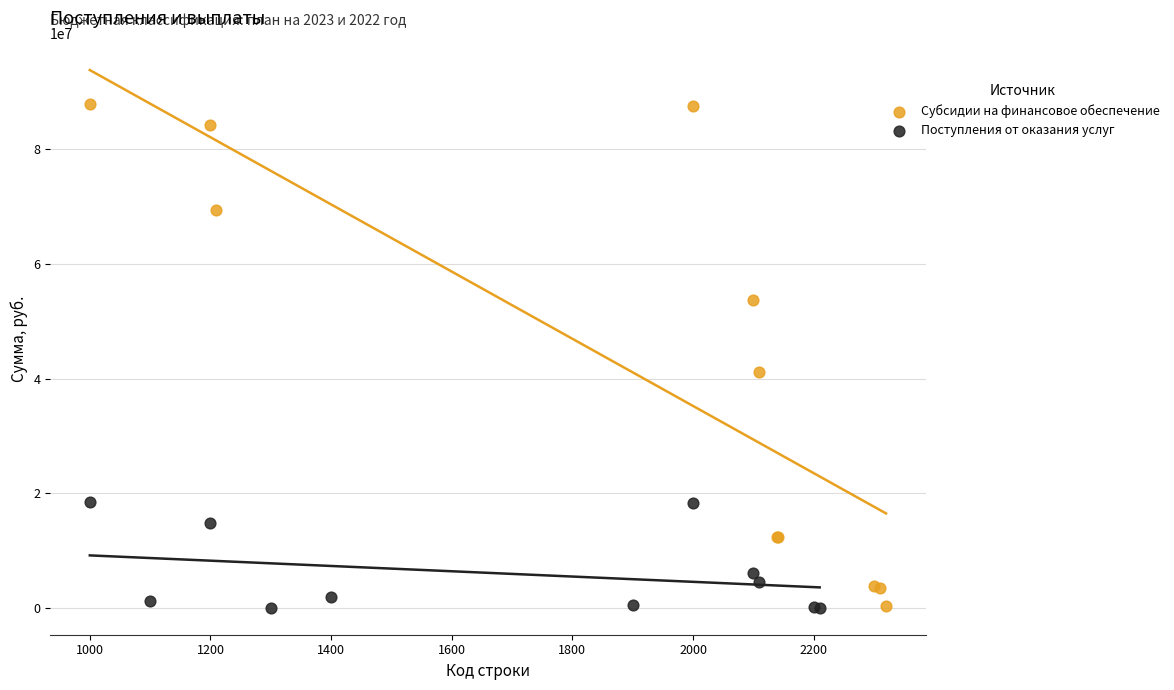

Which series has the largest Y range (max minus min)?

Субсидии на финансовое обеспечение